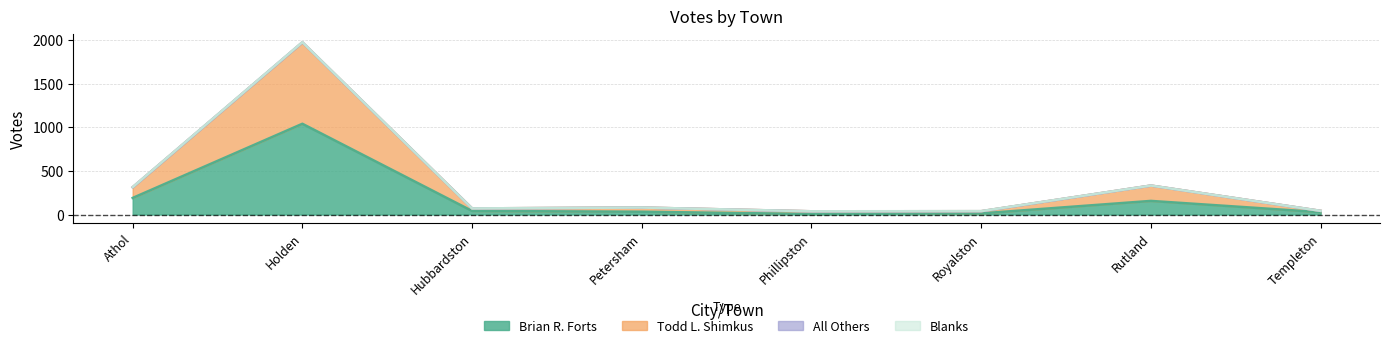

In Brian R. Forts, how many points are lower than both neighbors (excluding endpoints)?

1